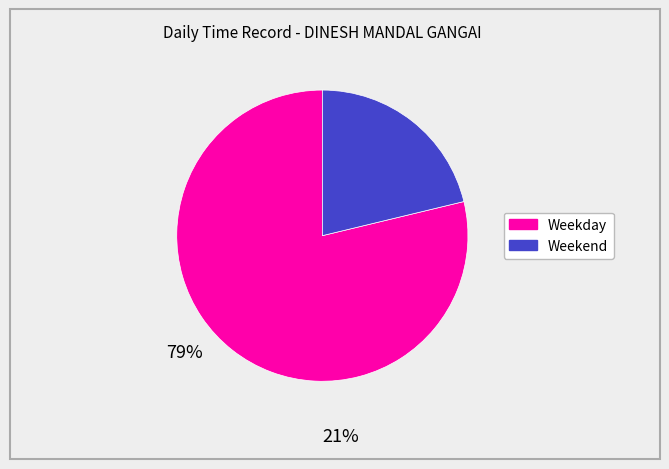

Is there any slice that represents more than half of the pie?

Yes